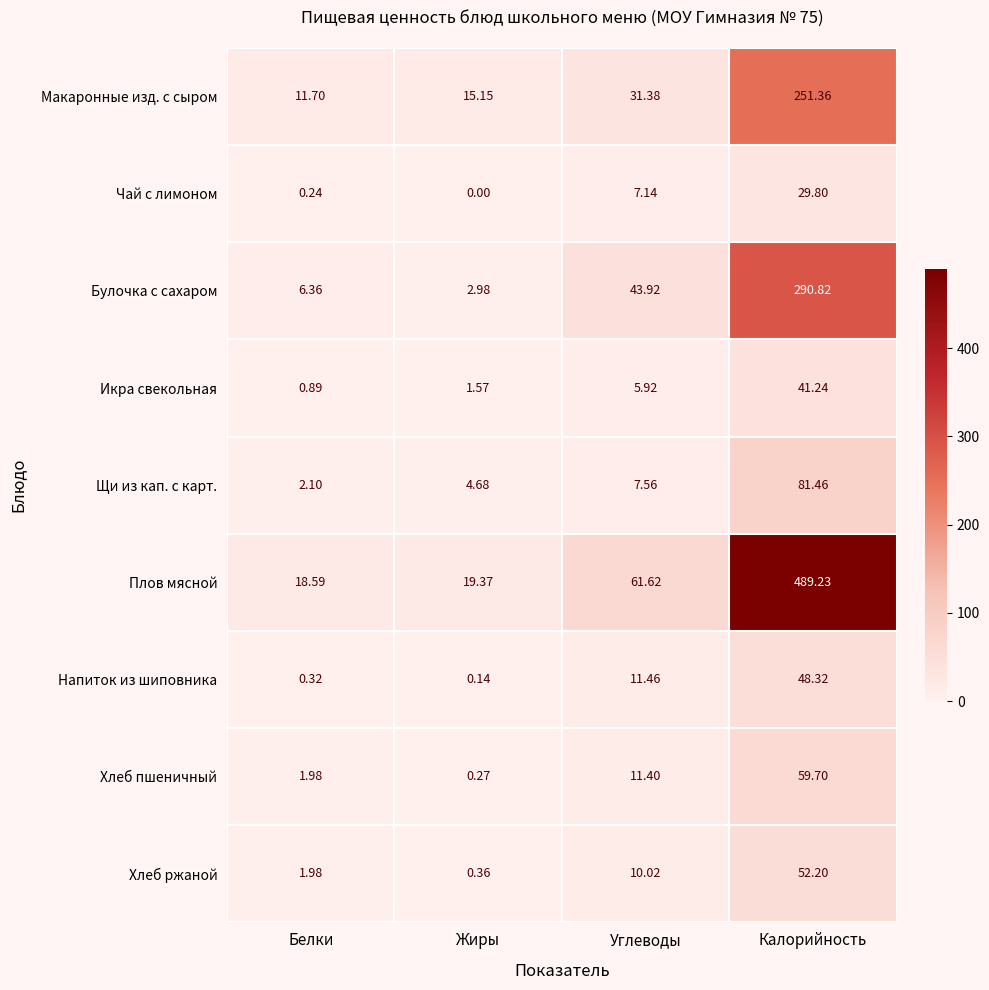

How many distinct data groups are displayed?

9